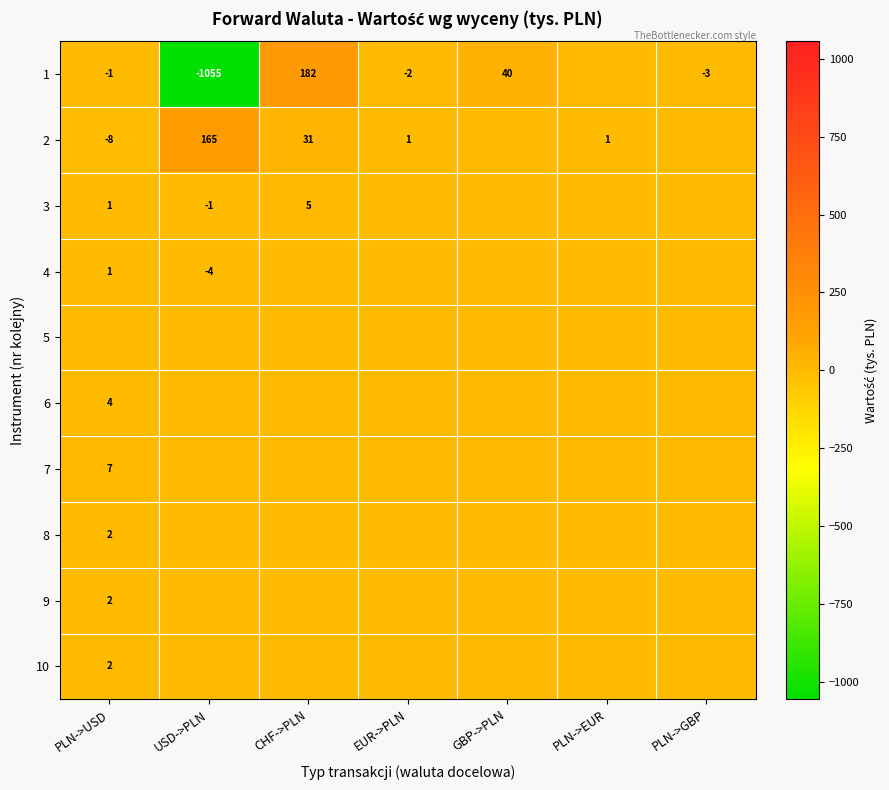

Is it true that 3 equals 5 at CHF->PLN?

True